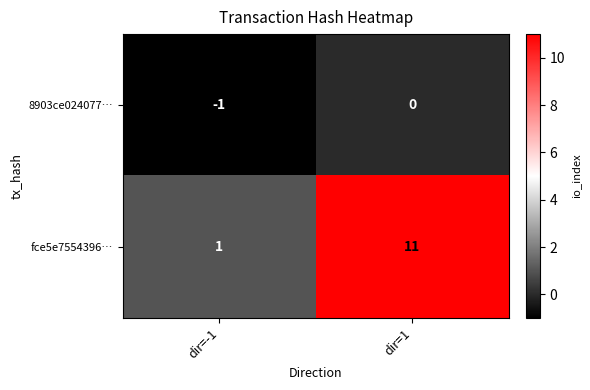

Reading left to right, transcribe all the data shown in this chart.

8903ce024077…: -1	0
fce5e7554396…: 1	11